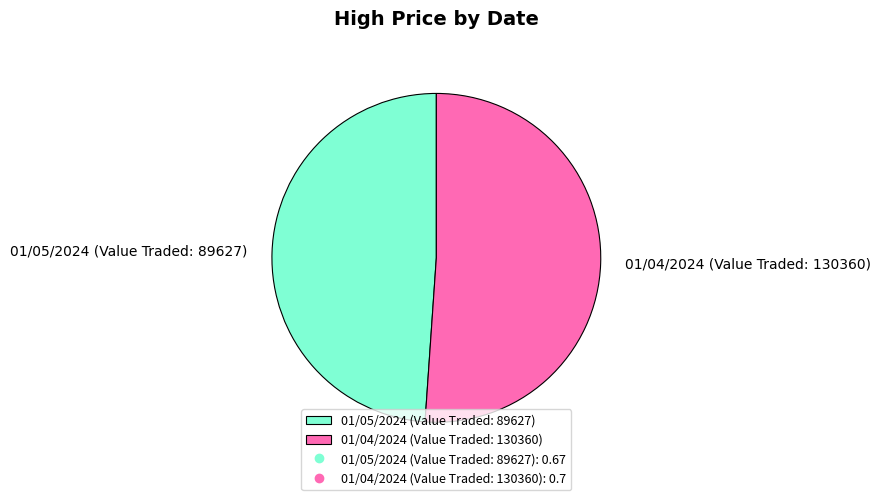

Between 01/04/2024 (Value Traded: 130360) and 01/05/2024 (Value Traded: 89627), which is larger?

01/04/2024 (Value Traded: 130360)